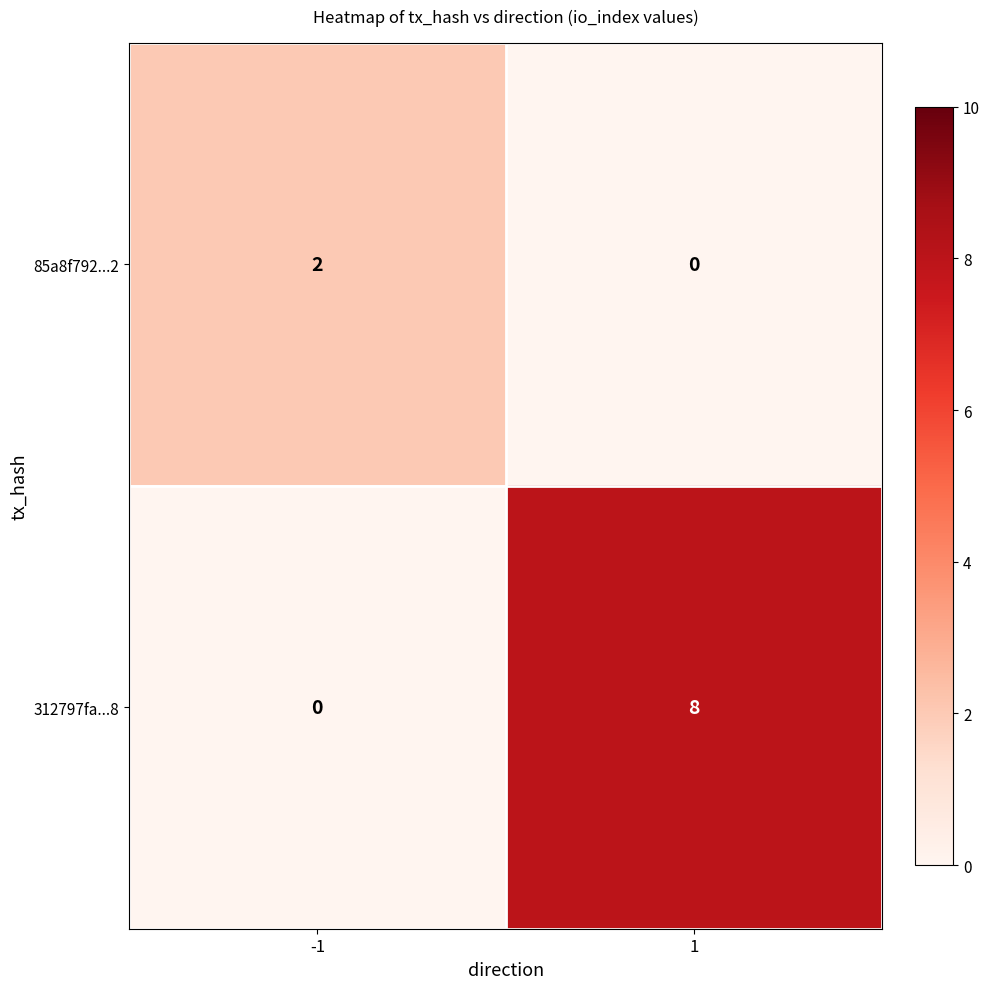

Reading right to left, transcribe all the data shown in this chart.

85a8f792...2: 0	2
312797fa...8: 8	0